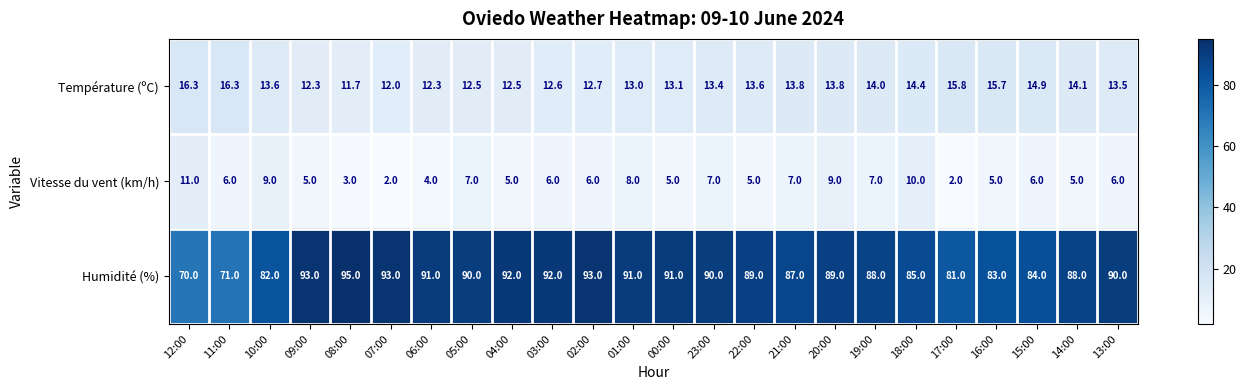

What is the sum of all Vitesse du vent (km/h) values?

146.0